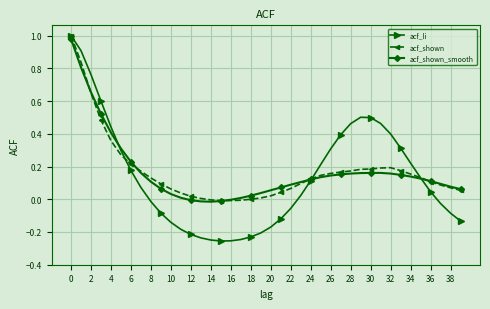

Which series has the largest range (max minus min)?

acf_li